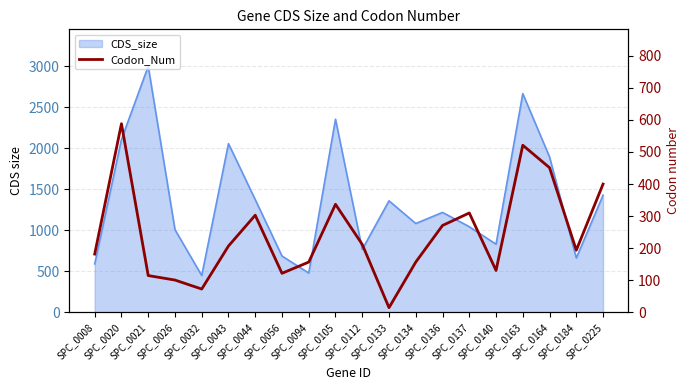

Where does the data first go above 207?

SPC_0020